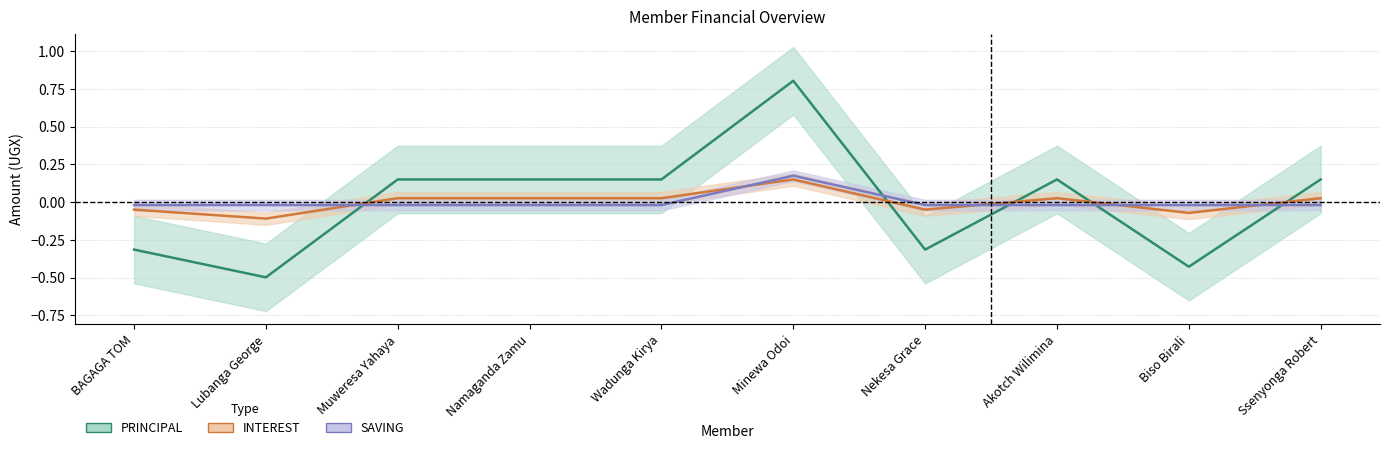

Where is the first local maximum for SAVING?

Minewa Odoi